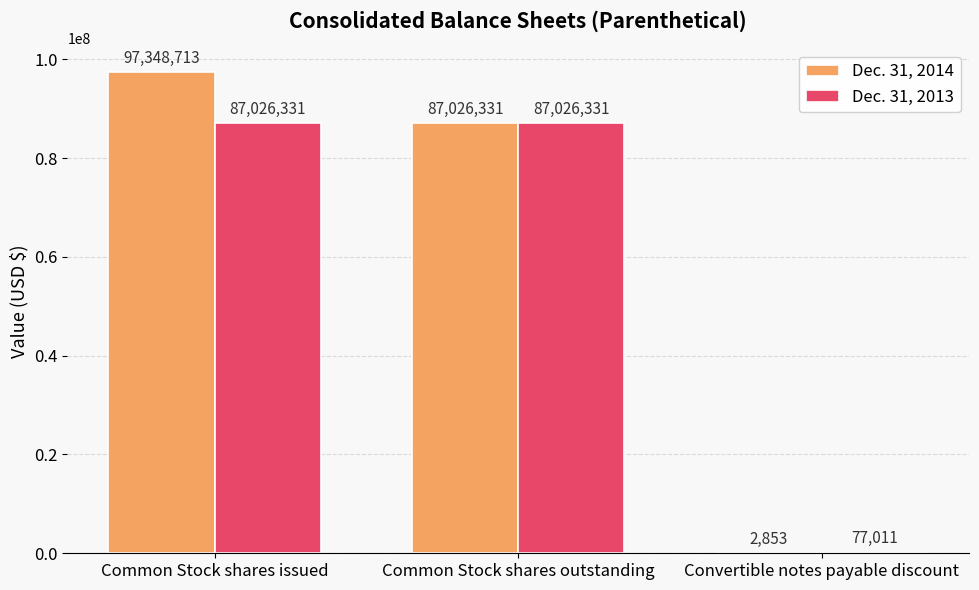

What are all the series names shown in the legend?

Dec. 31, 2014, Dec. 31, 2013